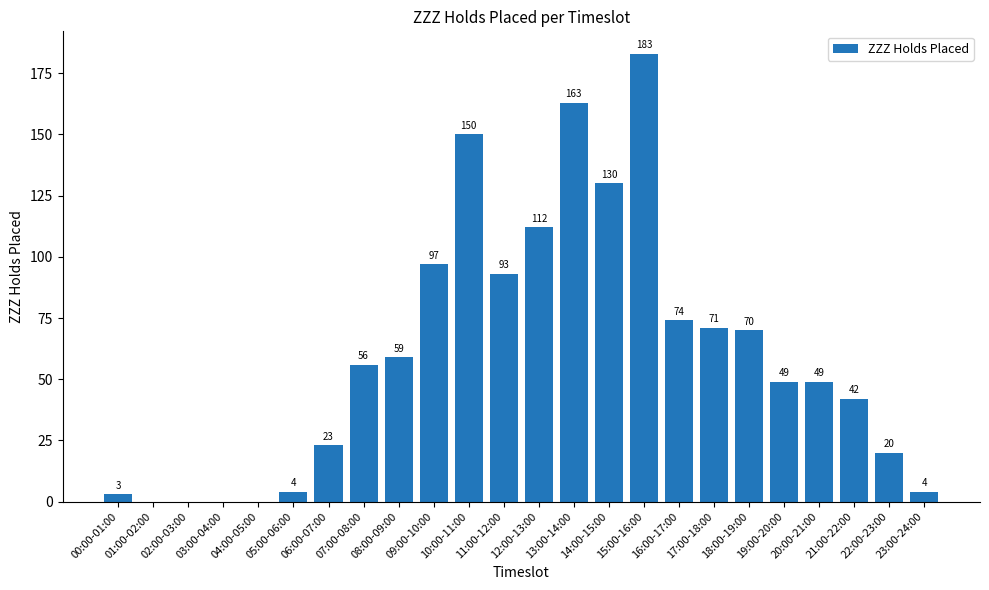

Is it true that the value at 08:00-09:00 is 59?

True